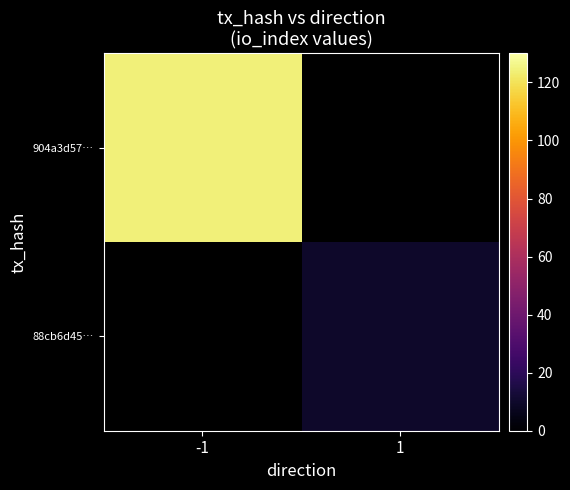

At how many categories does at least one series exceed 86?

1